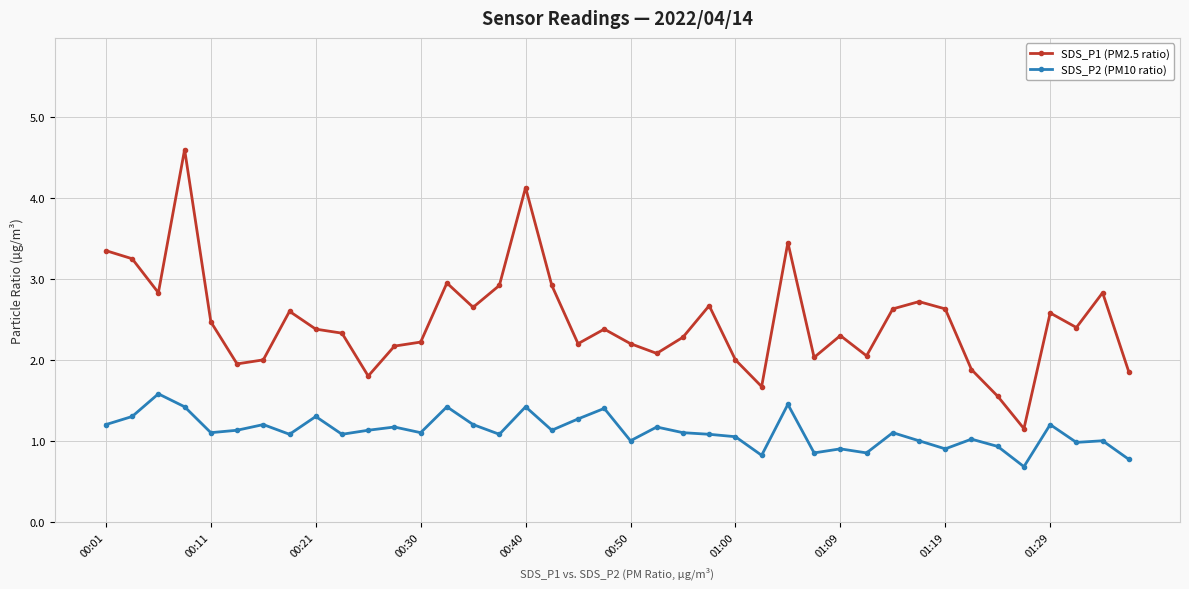

What is the smallest value displayed?

0.7